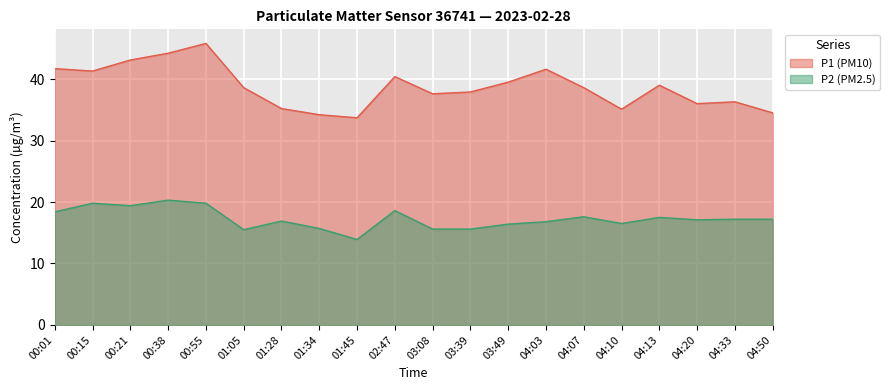

How many data points does each series have?

20